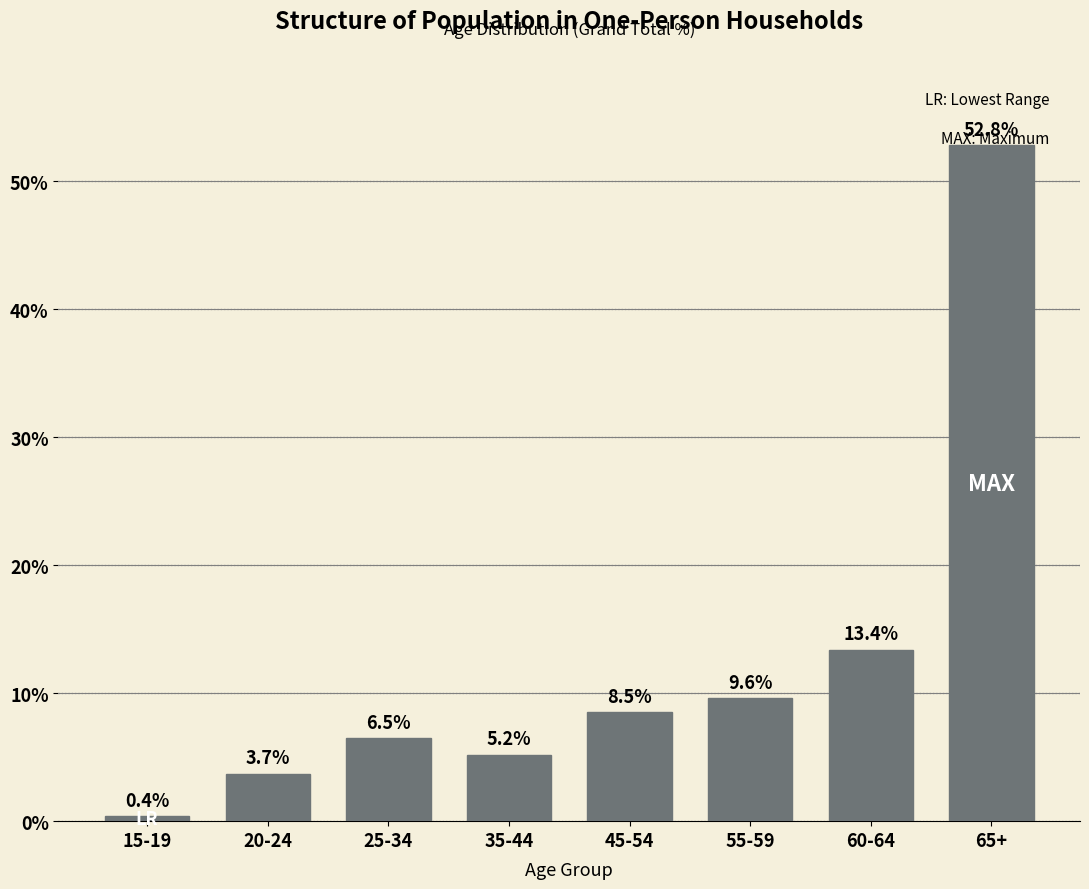

What is the sum of the values at 20-24 and 25-34?

10.2